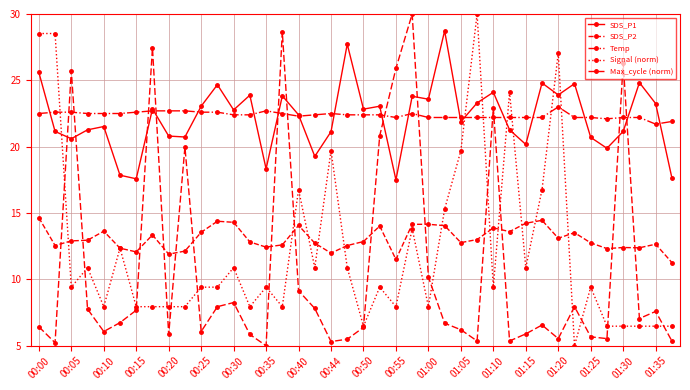

True or false: SDS_P2 and SDS_P1 intersect in this chart.

False